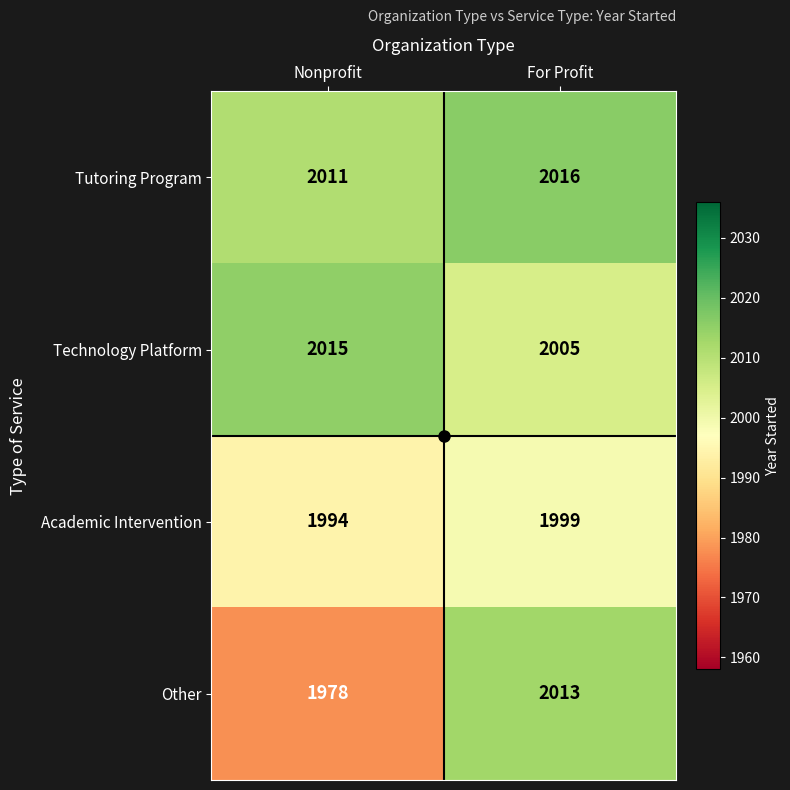

What is the total value across all series at For Profit?

8033